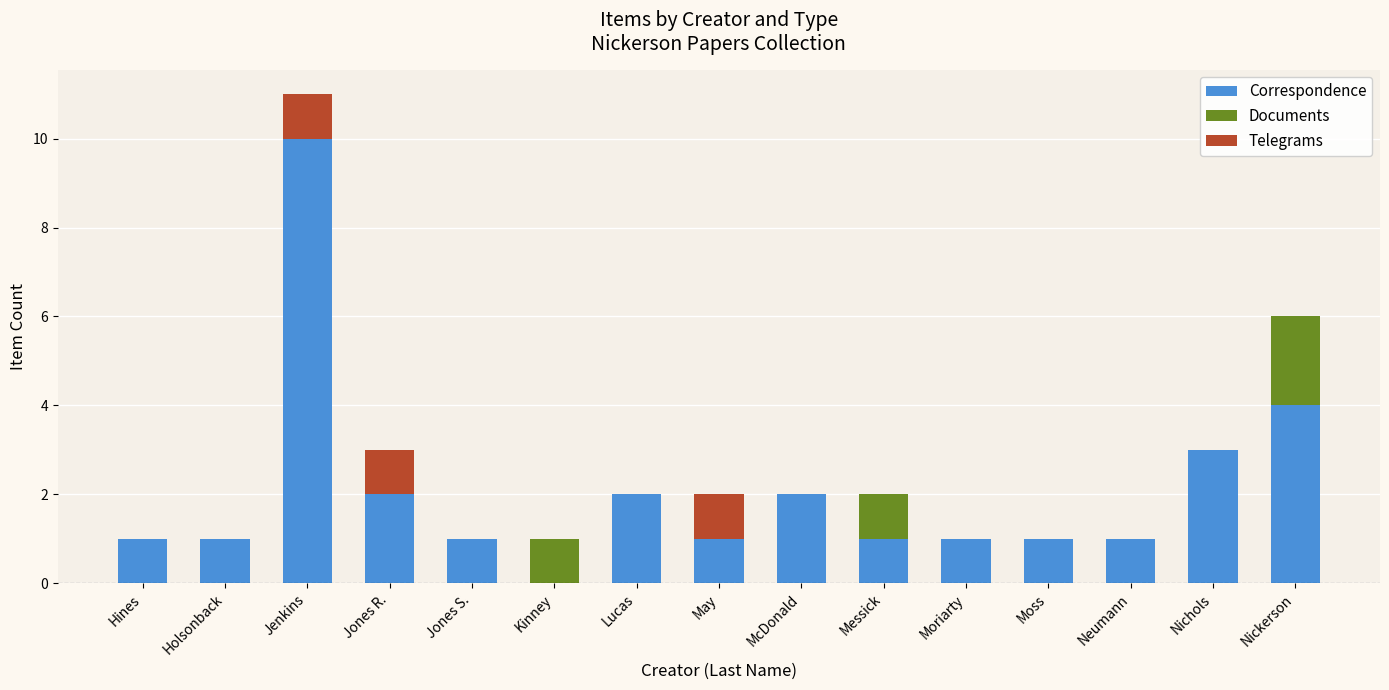

What is the total value across all series at Moriarty?

1